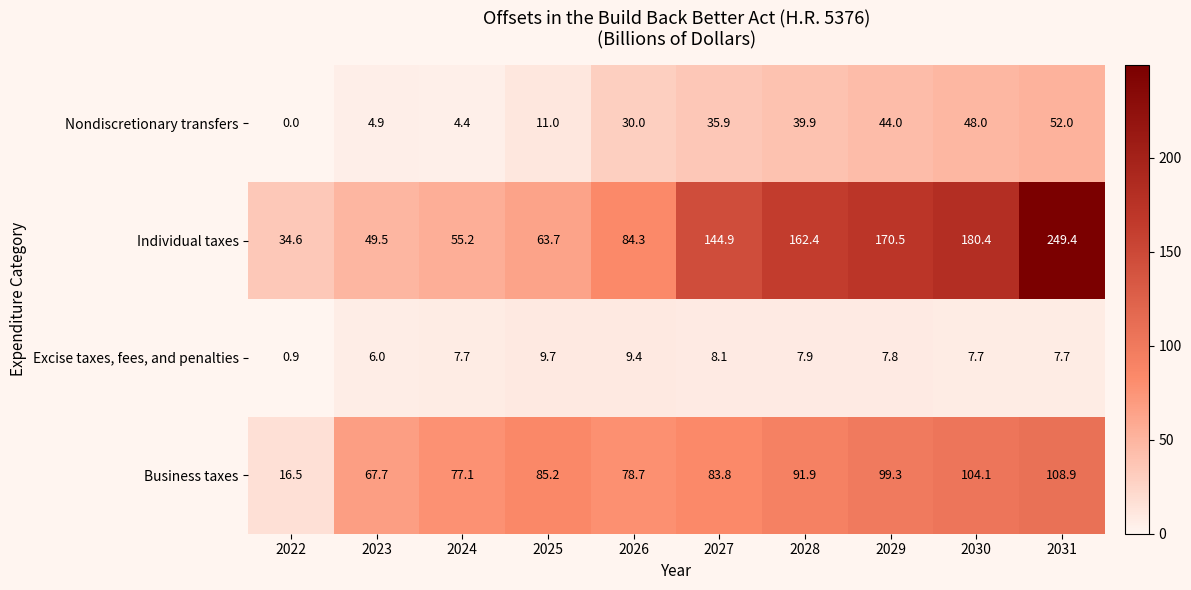

Rank the series by their maximum value, from highest to lowest.

Individual taxes, Business taxes, Nondiscretionary transfers, Excise taxes, fees, and penalties